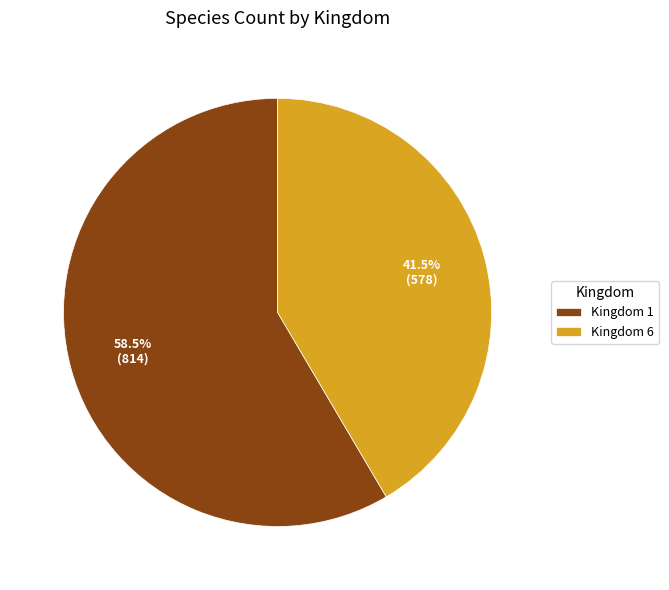

Rank the categories by value from highest to lowest.

Kingdom 1, Kingdom 6